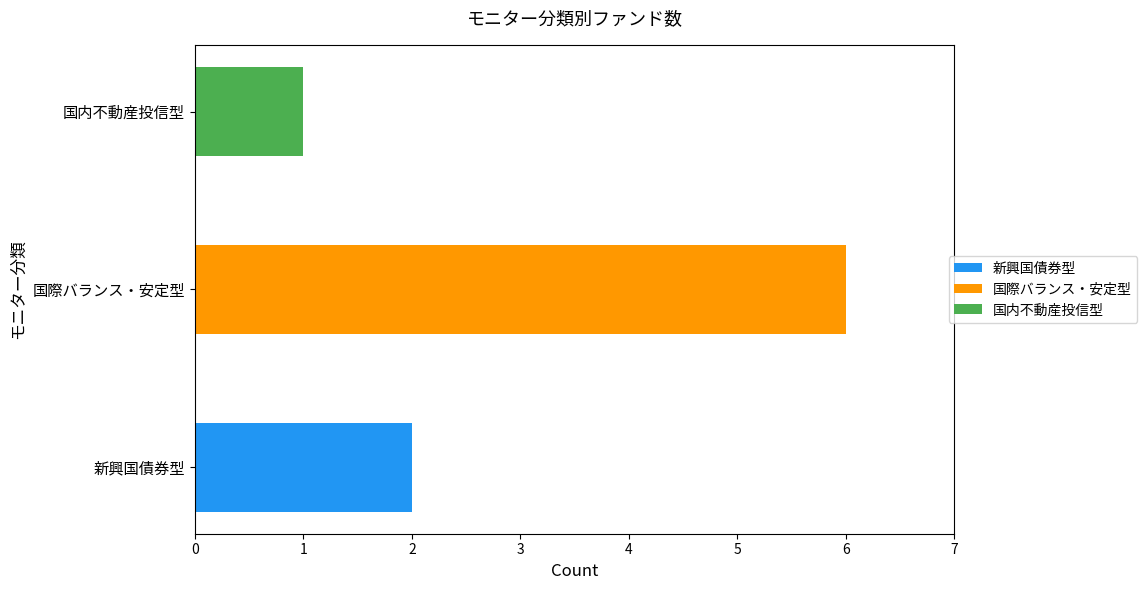

The value at 国際バランス・安定型 is 8. True or false?

False